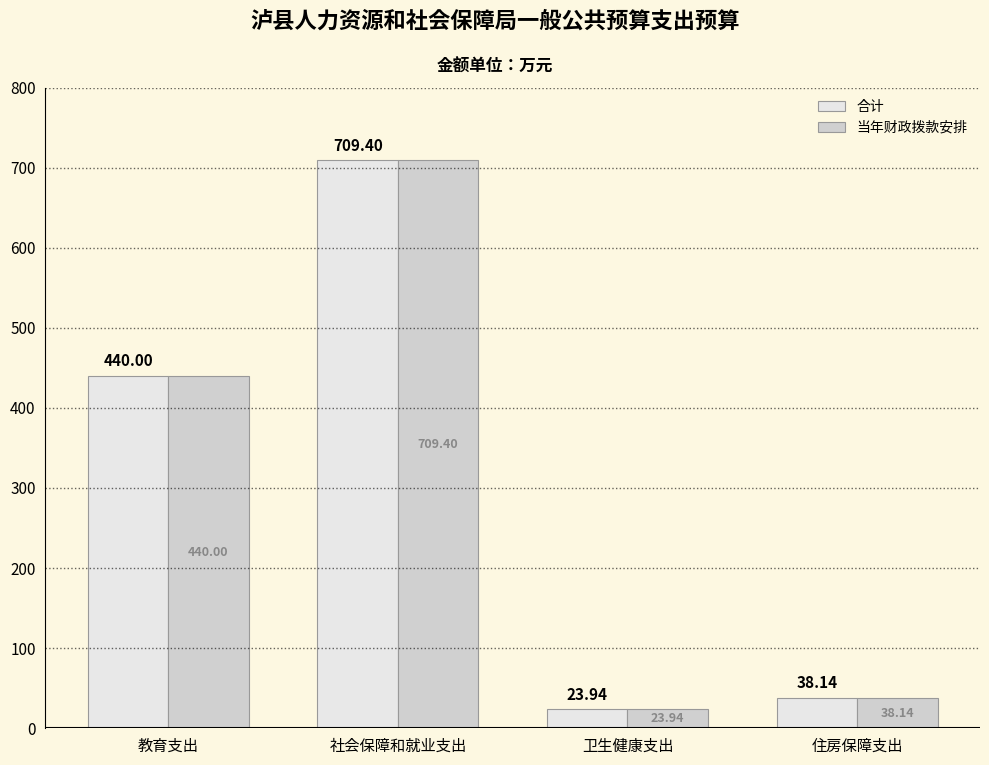

At how many categories does at least one series exceed 262?

2